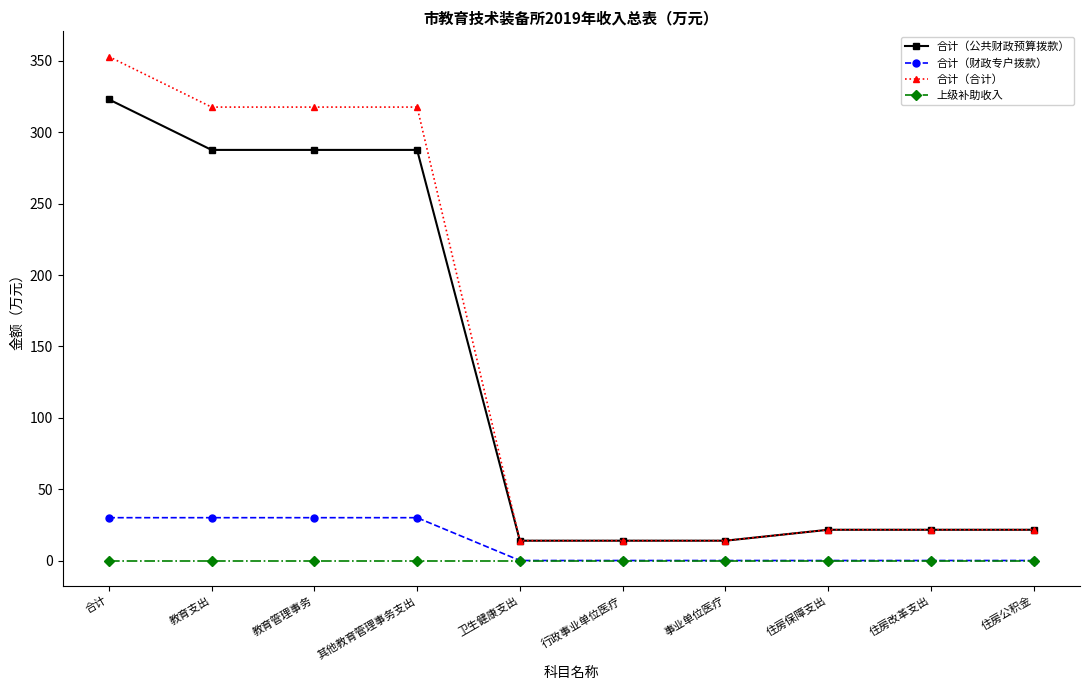

What is the label of the 10th point from the right?

合计